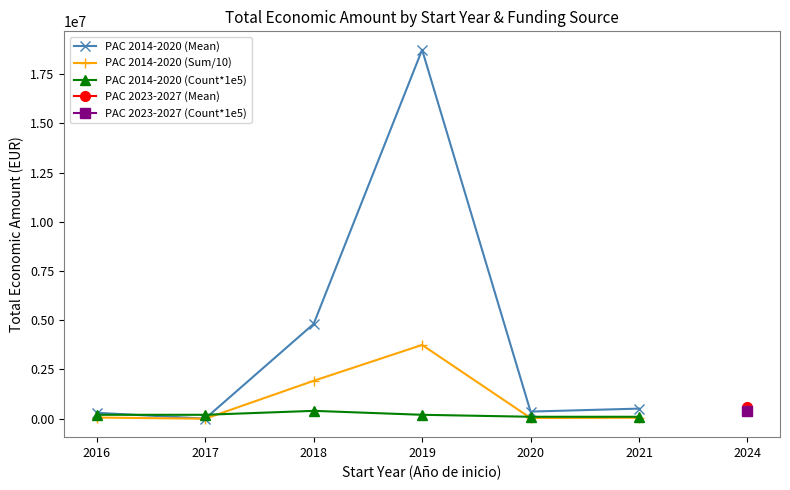

True or false: PAC 2023-2027 (Mean) and PAC 2014-2020 (Count*1e5) cross at least once.

False